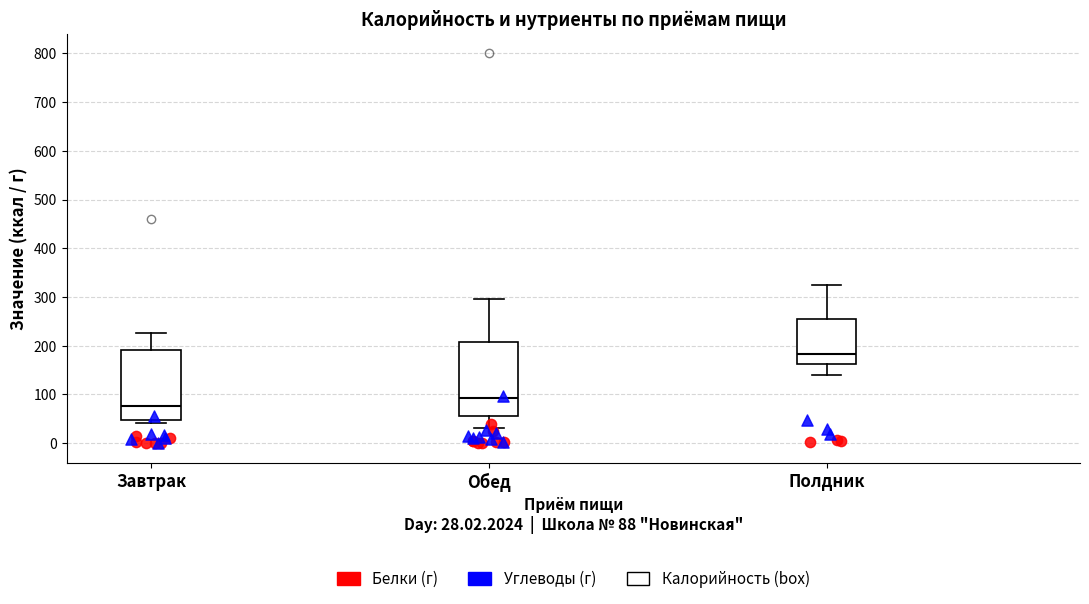

Reading left to right, transcribe this box plot: for each box, give where its median line is, the range the box spans, and where its two whiskers end, as read against the y-axis. The values are not printed on the chart, so give them approximately, as read against the axis.

Завтрак: median 80, box 50 to 190, whiskers 40 to 230
Обед: median 90, box 60 to 210, whiskers 30 to 300
Полдник: median 180, box 160 to 250, whiskers 140 to 320